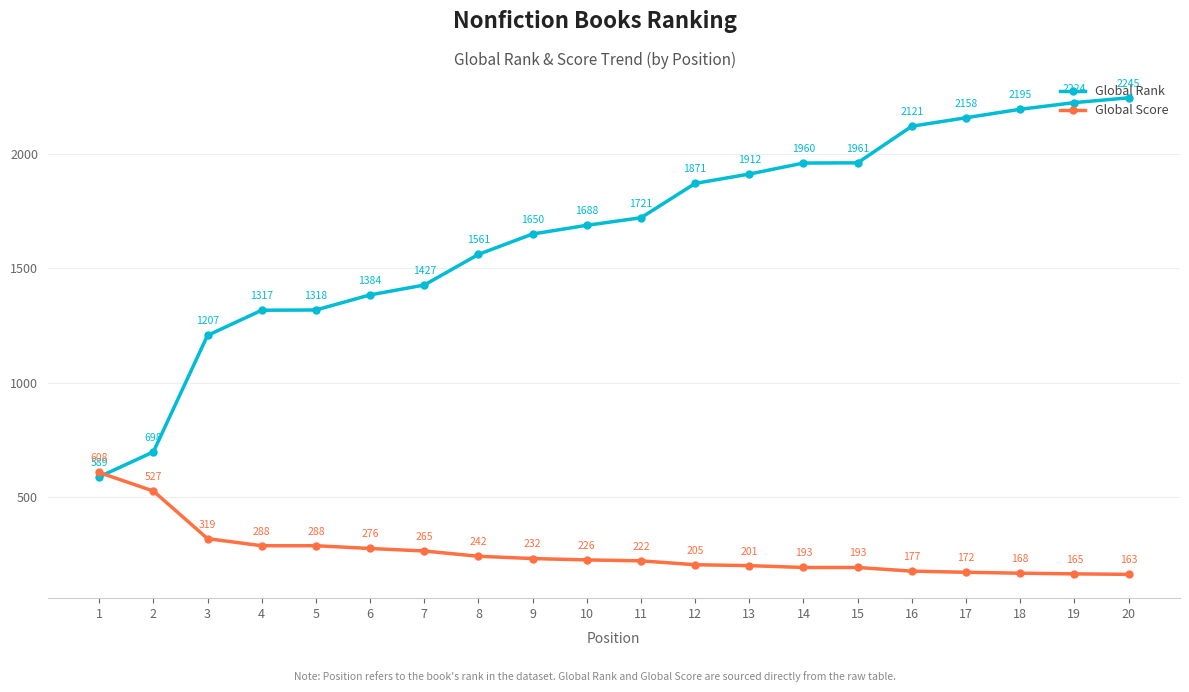

How many intersections are there between Global Rank and Global Score?

1